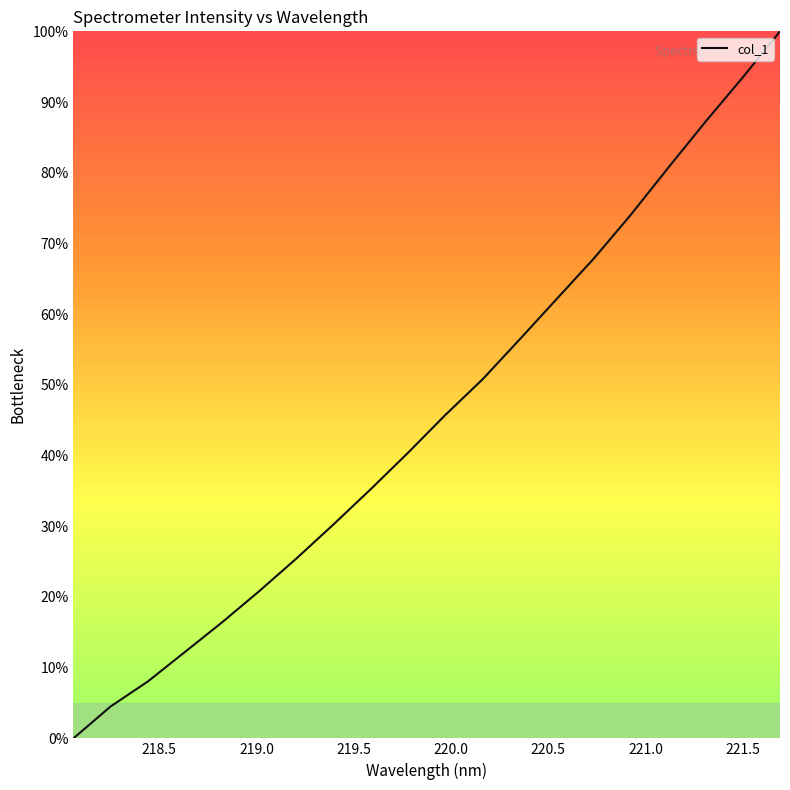

What is the average value?

45.6